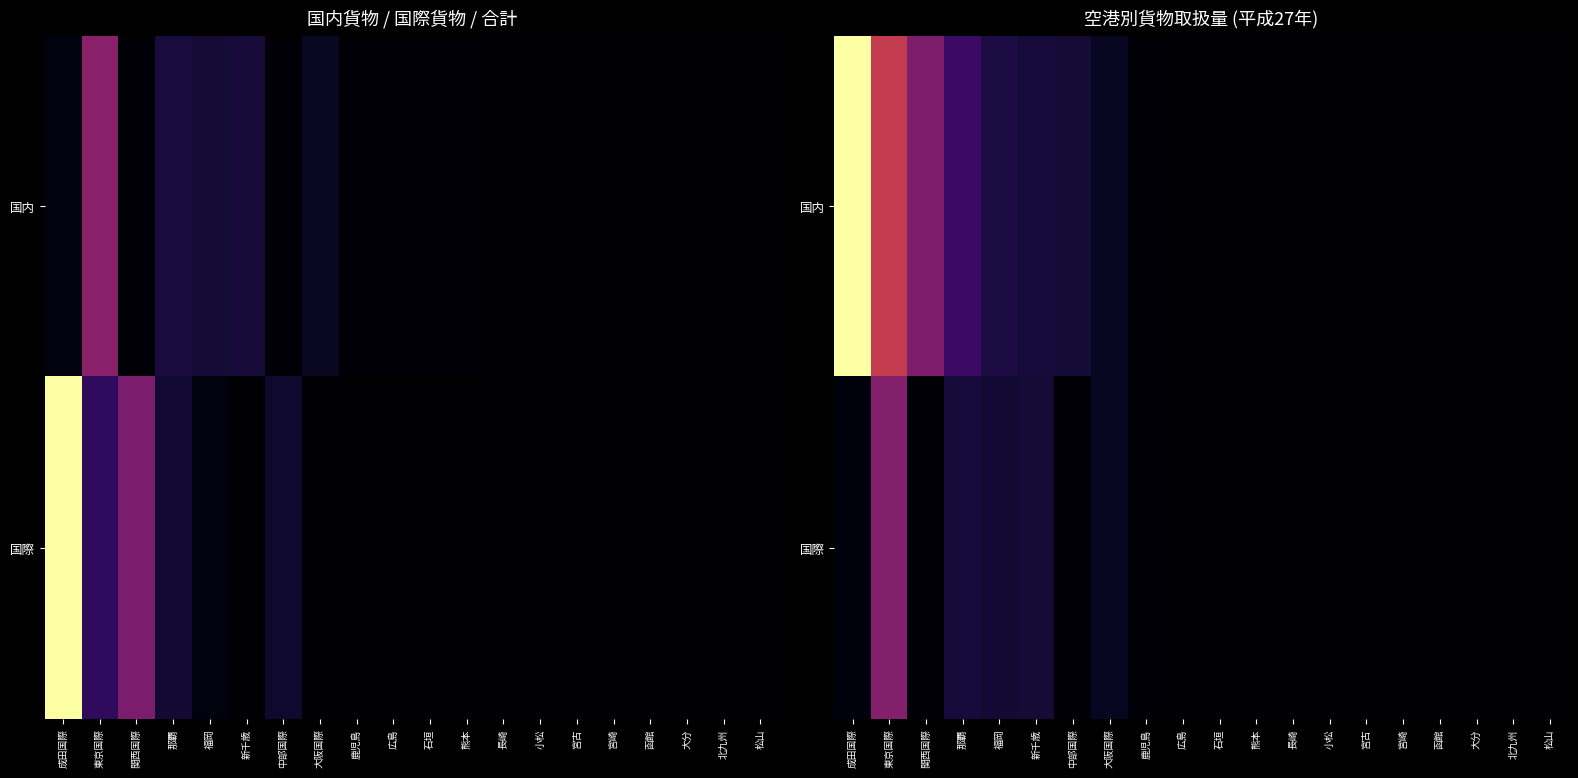

Read the 国際 value at 大阪国際, to the nearest 50.

131350